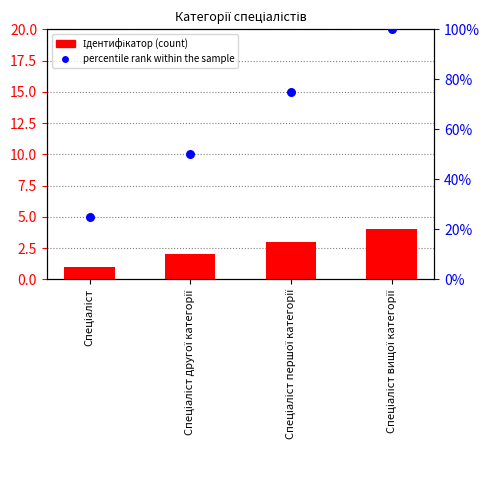

Which series has the largest total across all categories?

percentile rank within the sample